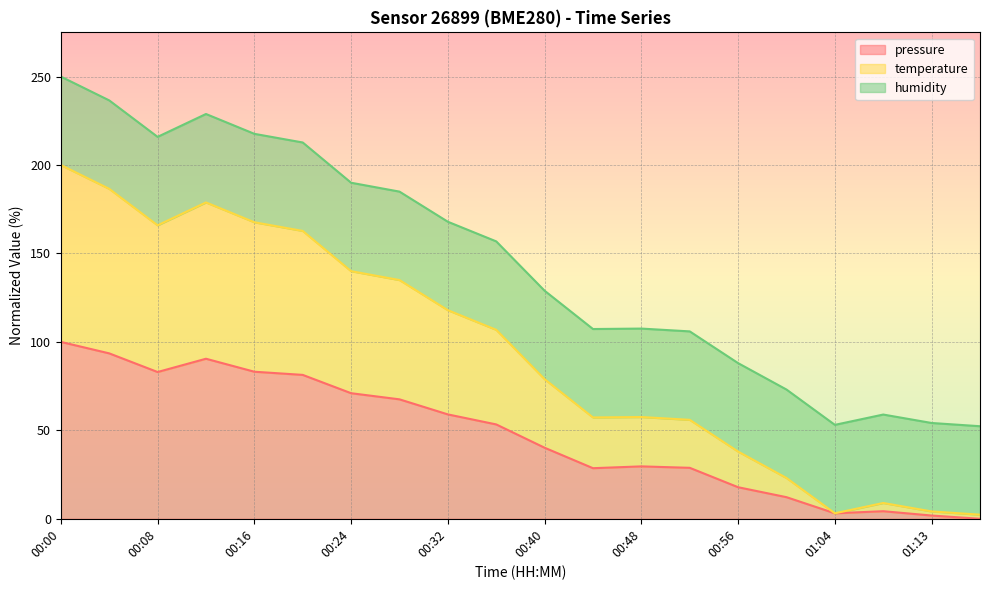

What is the highest value of the pressure series?

100.0